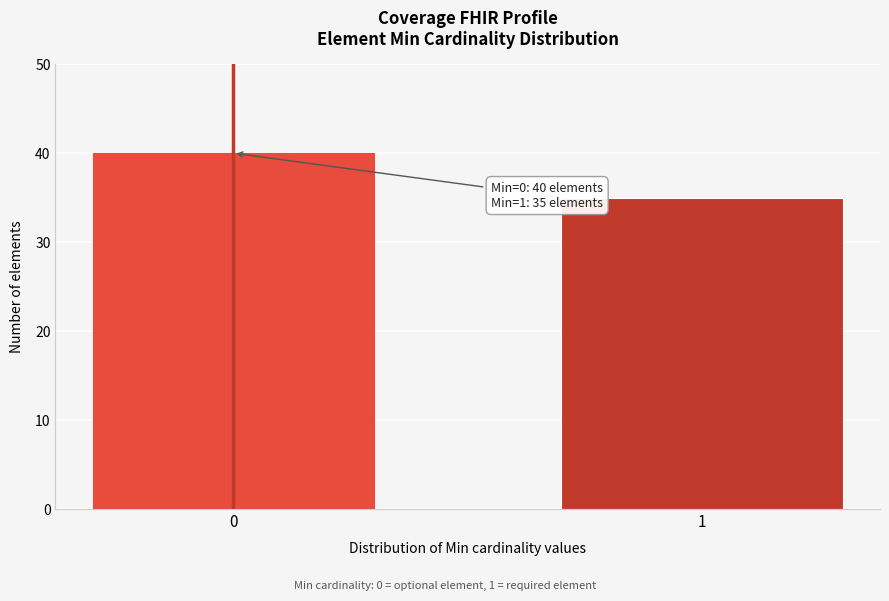

Reading left to right, extract all data points from this chart.

40	35